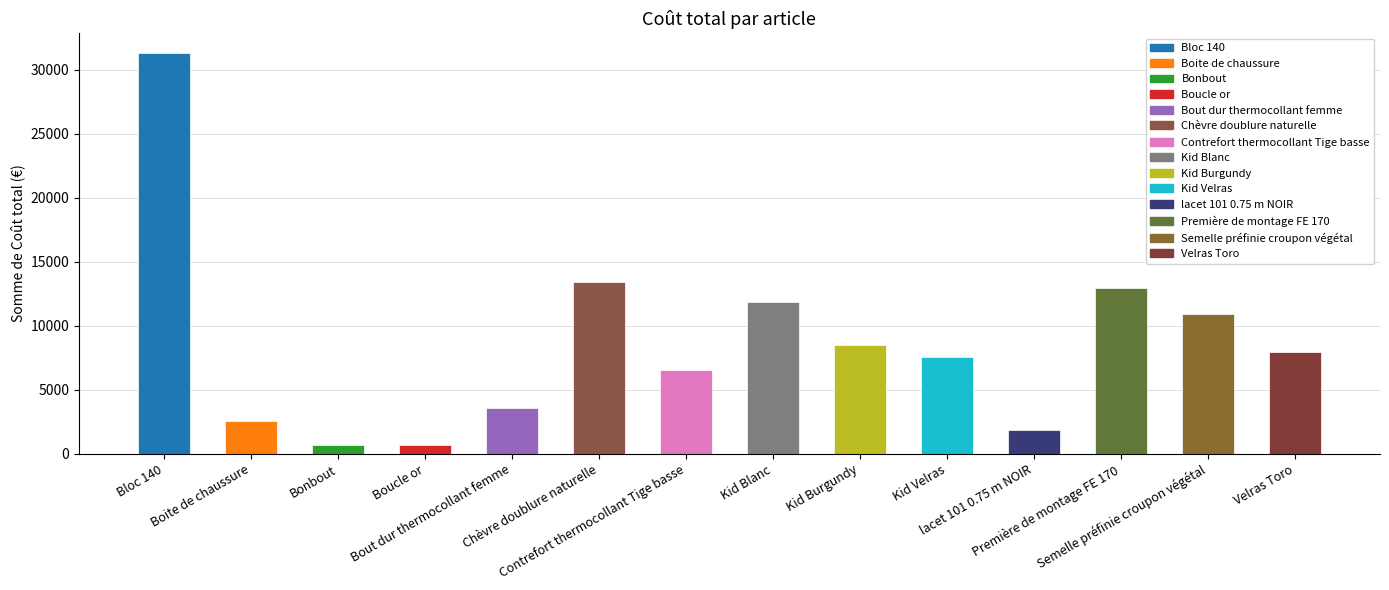

What is the maximum value shown in the chart?

31280.1